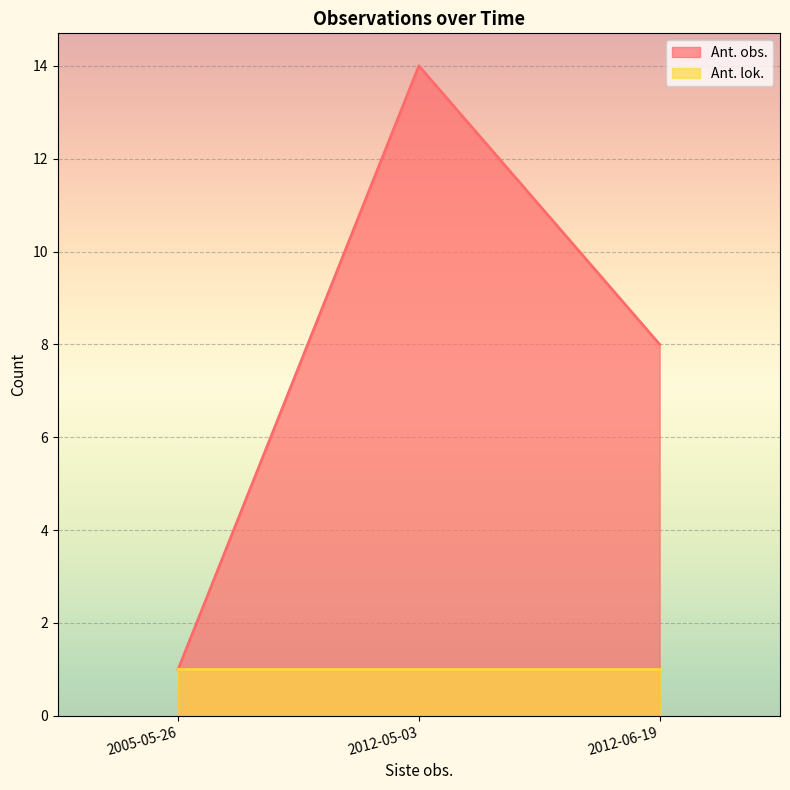

At which label is Ant. obs. closest to 7?

2012-06-19